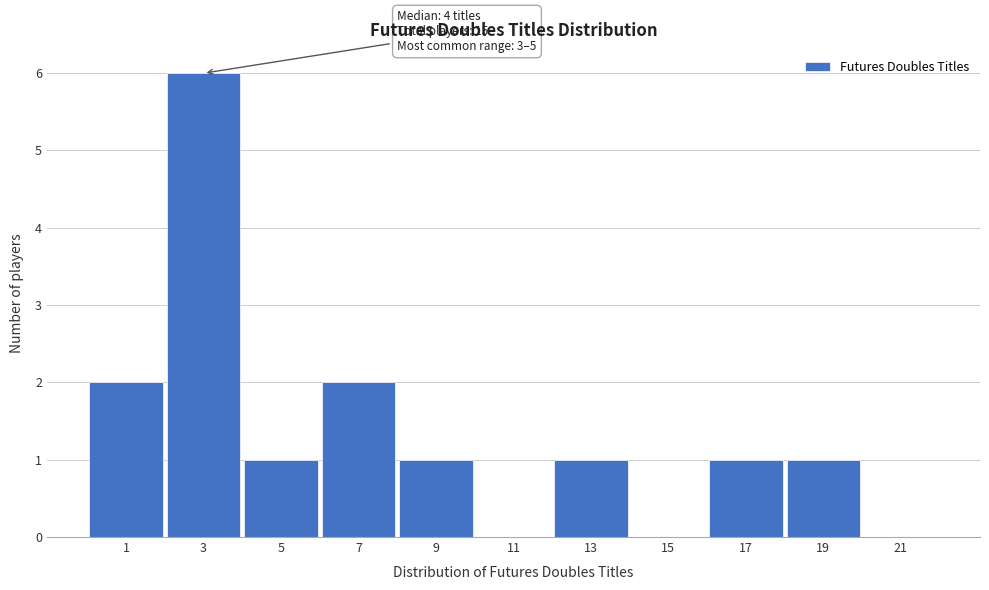

Reading left to right, what are all the values shown in this chart?

1=2	3=6	5=1	7=2	9=1	11=0	13=1	15=0	17=1	19=1	21=0